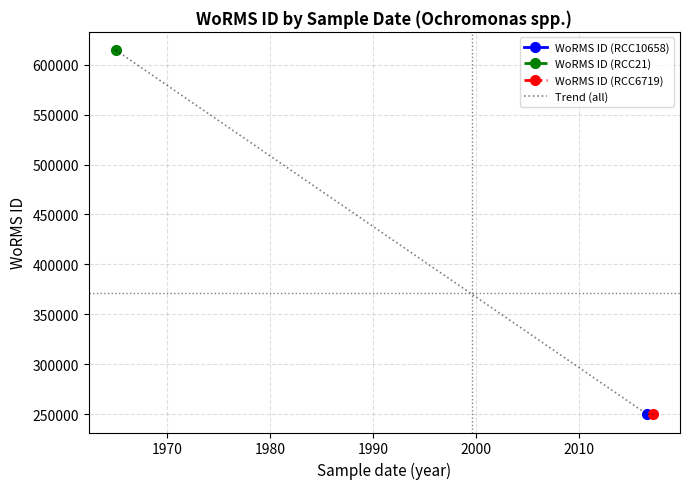

Reading right to left, what are all the values shown in this chart?

249725	249725	614694